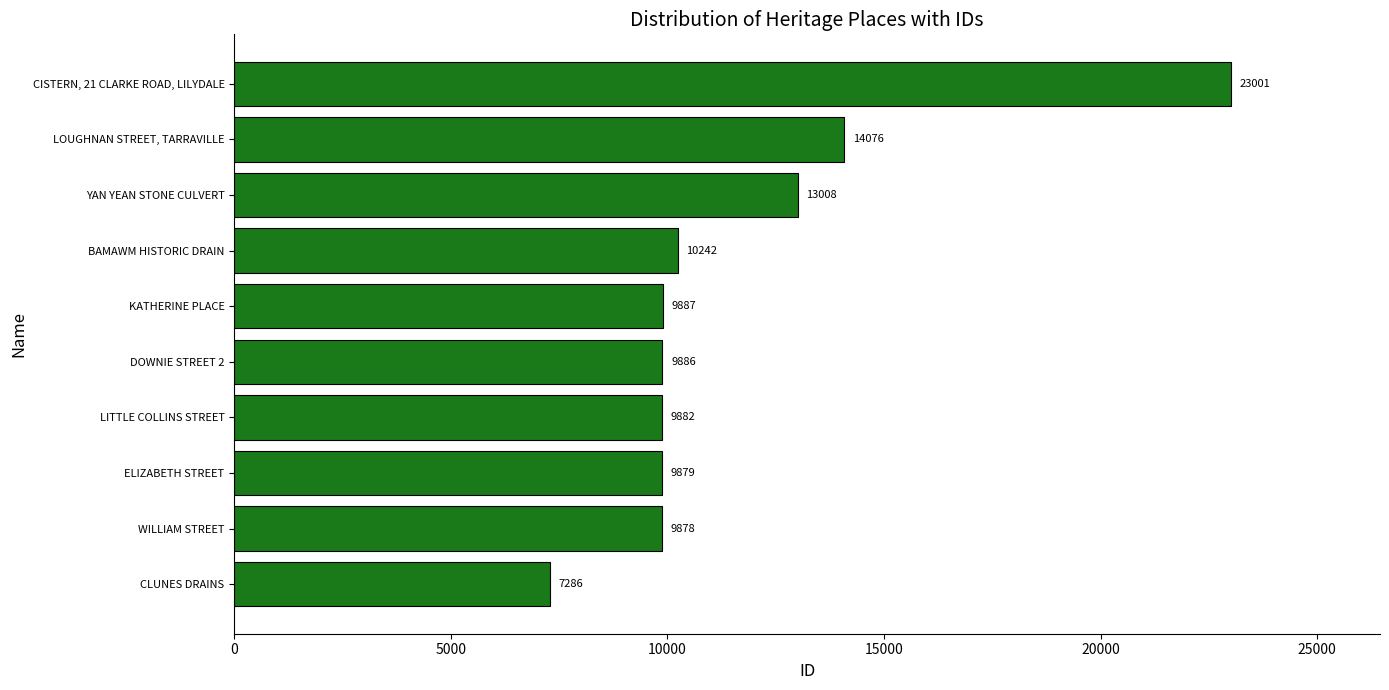

Does the chart contain stacked bars?

No